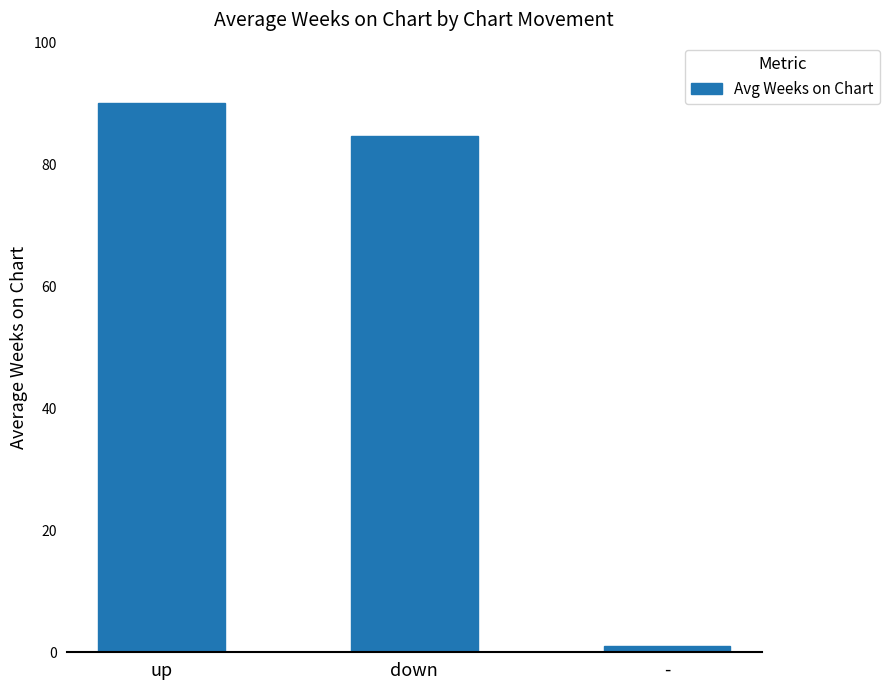

Reading left to right, list all the values displayed in this chart.

up=90.2	down=84.7	-=1.0